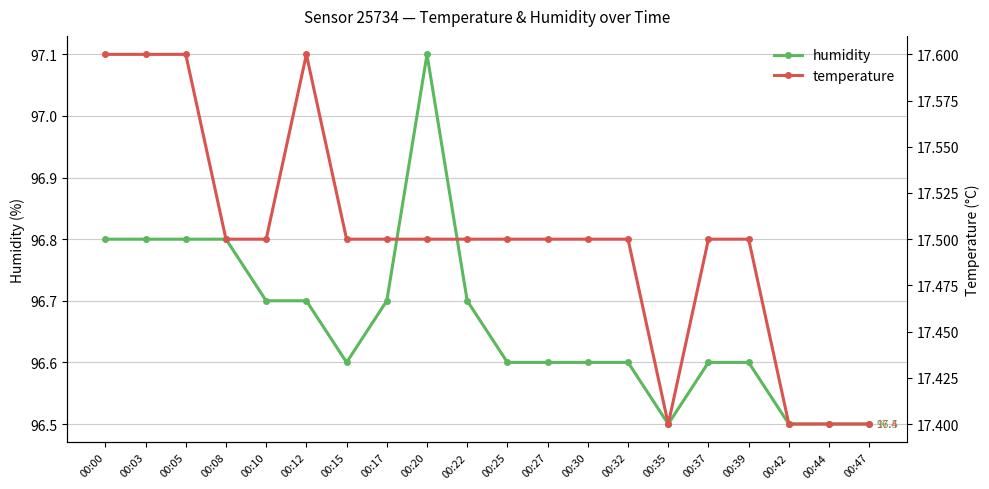

Which has a higher value, 00:22 or 00:25?

00:22